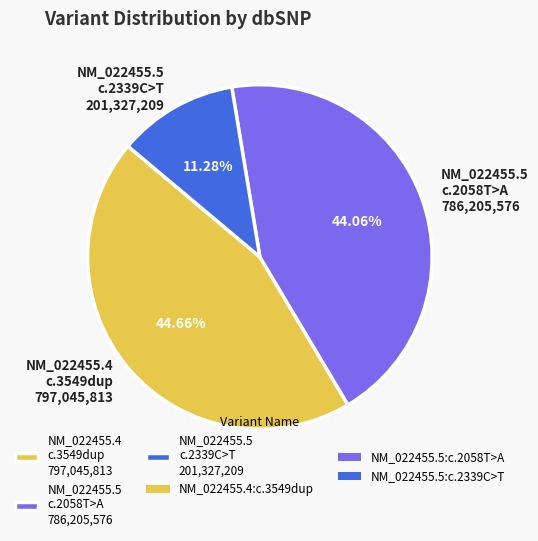

Do NM_022455.5 c.2058T>A 786,205,576 and NM_022455.5 c.2339C>T 201,327,209 together represent more than half of the pie?

Yes